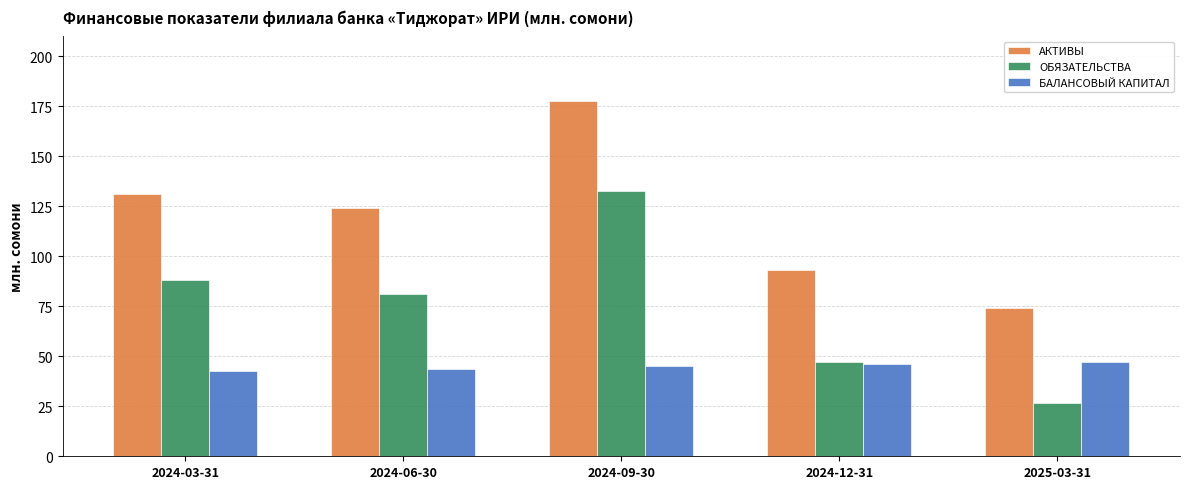

At which label does ОБЯЗАТЕЛЬСТВА reach its peak?

2024-09-30